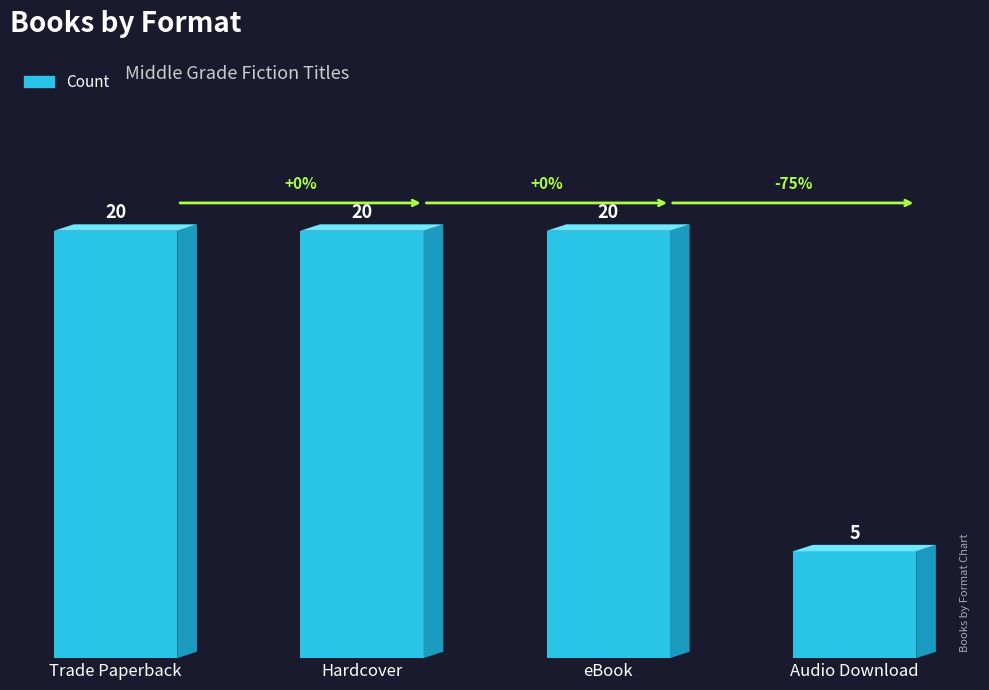

How many distinct data groups are displayed?

1